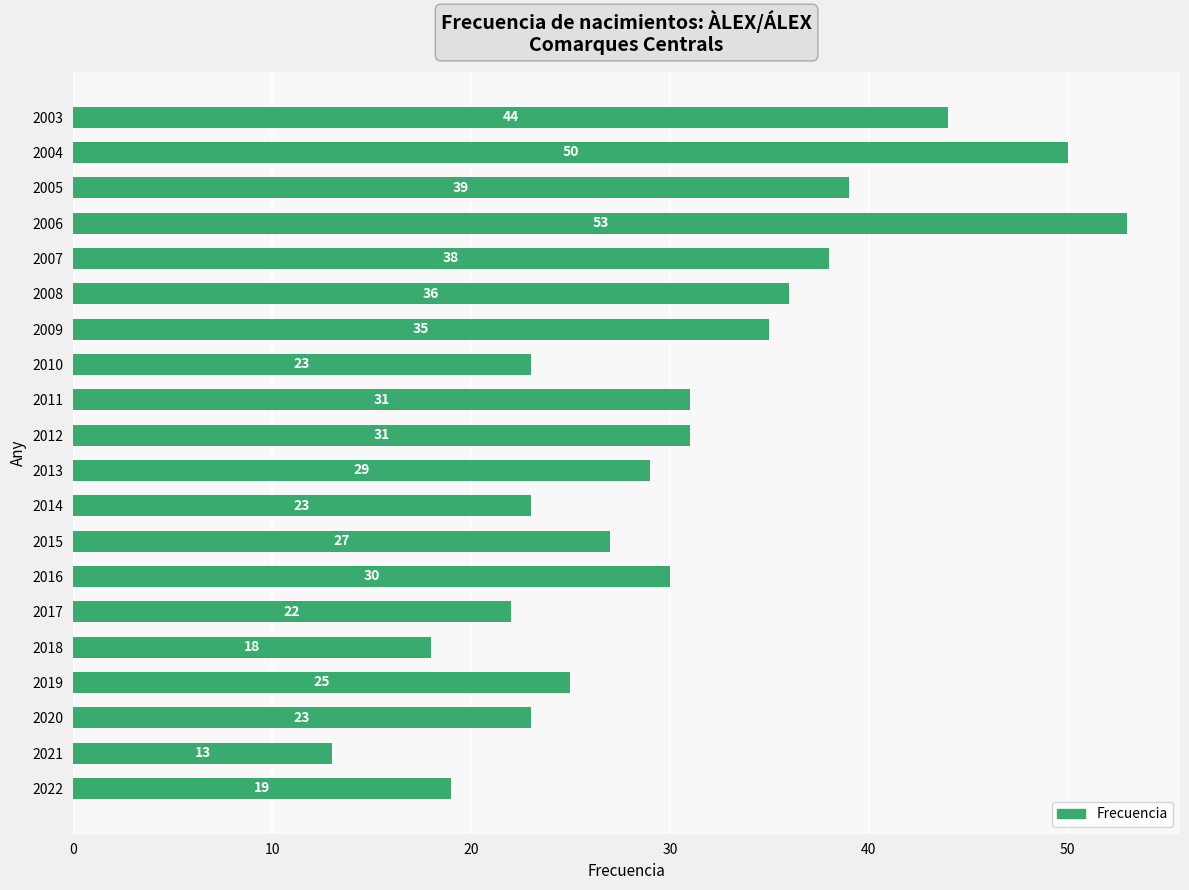

Count the number of data series in this chart.

1